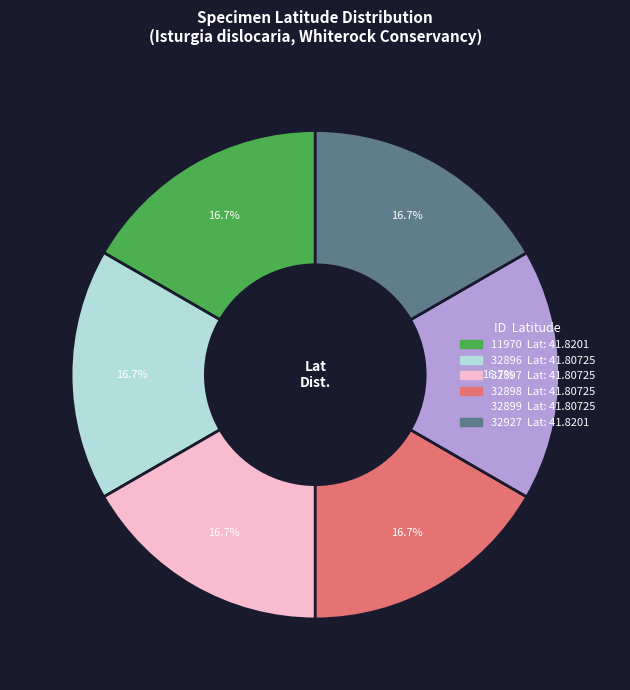

Approximately how many times larger is the value at 32896 compared to 32927?

1.0